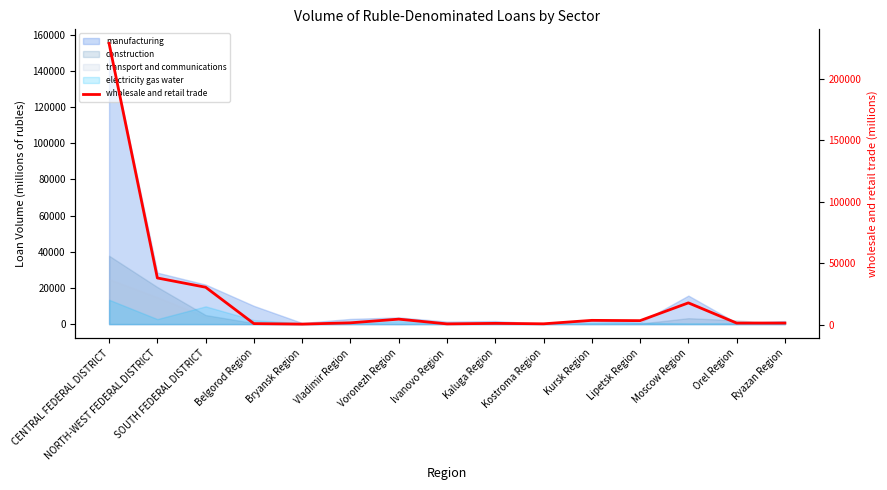

What is the difference between the maximum and minimum values?

228456